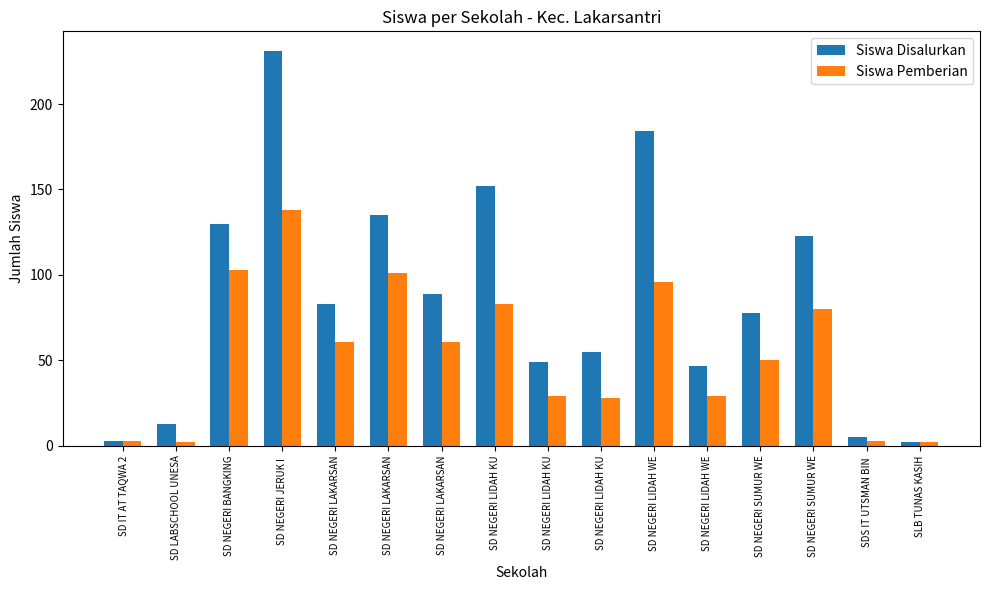

Between SD LABSCHOOL UNESA and SD NEGERI LIDAH WE, which series saw the biggest shift?

Siswa Disalurkan